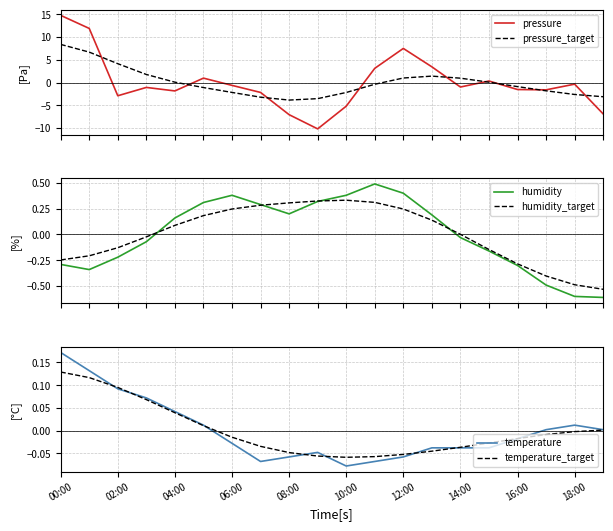

Which category has the highest value in the temperature_target series?

00:00